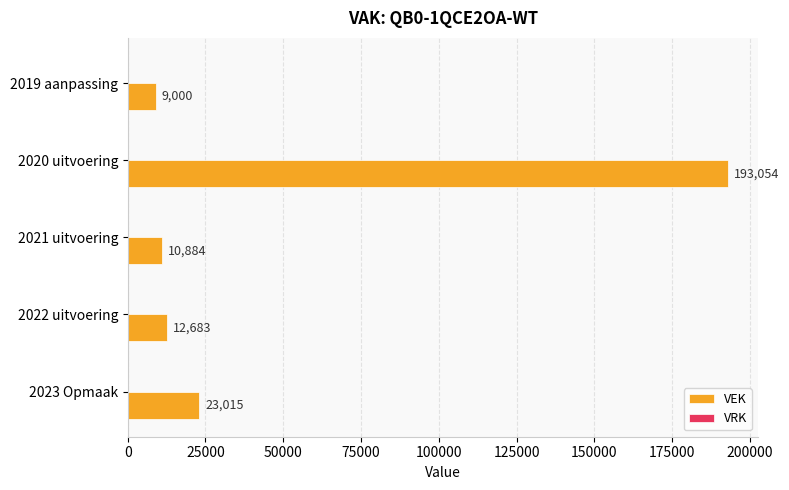

What is the sum of the values at 2021 uitvoering and 2019 aanpassing?

19884